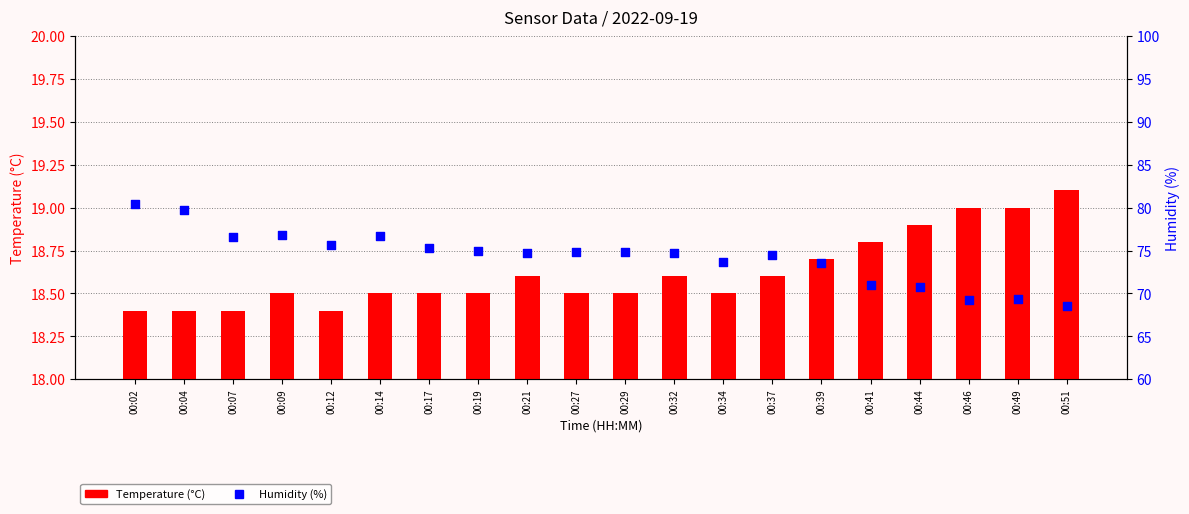

At which category is the sum across all series the highest?

00:02